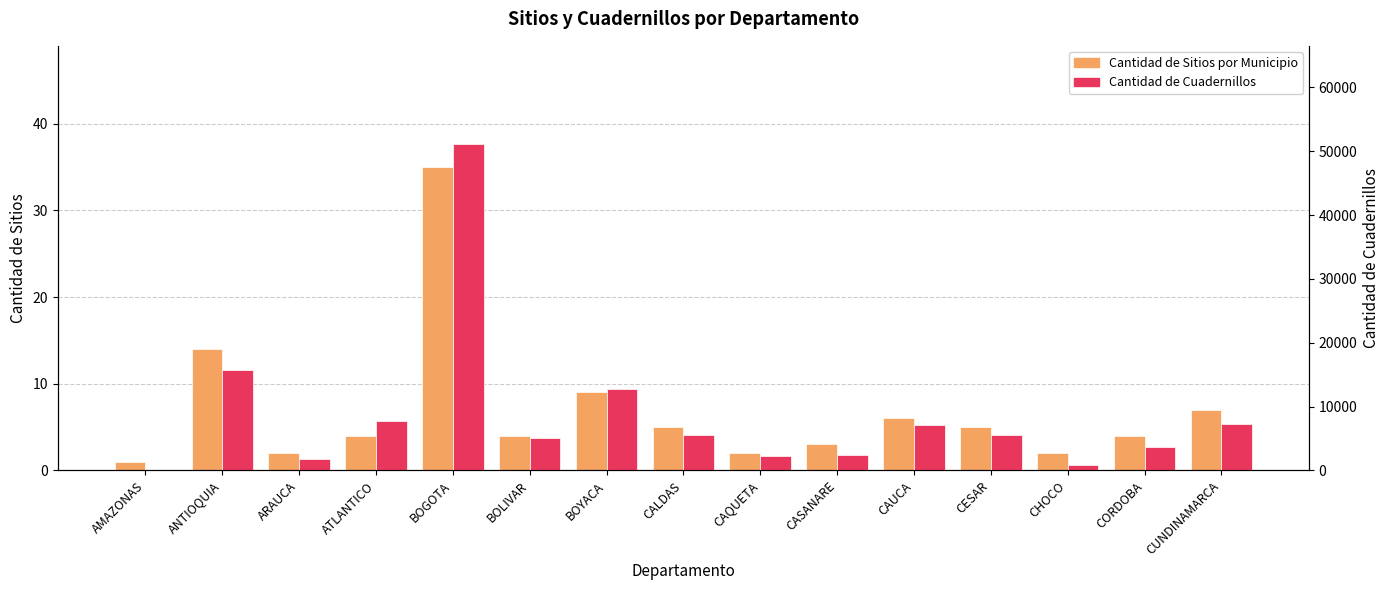

Reading right to left, list all the values displayed in this chart.

Cantidad de Sitios por Municipio: CUNDINAMARCA=7	CORDOBA=4	CHOCO=2	CESAR=5	CAUCA=6	CASANARE=3	CAQUETA=2	CALDAS=5	BOYACA=9	BOLIVAR=4	BOGOTA=35	ATLANTICO=4	ARAUCA=2	ANTIOQUIA=14	AMAZONAS=1
Cantidad de Cuadernillos: CUNDINAMARCA=7302	CORDOBA=3632	CHOCO=924	CESAR=5558	CAUCA=7076	CASANARE=2492	CAQUETA=2230	CALDAS=5482	BOYACA=12702	BOLIVAR=5074	BOGOTA=51174	ATLANTICO=7688	ARAUCA=1818	ANTIOQUIA=15752	AMAZONAS=38